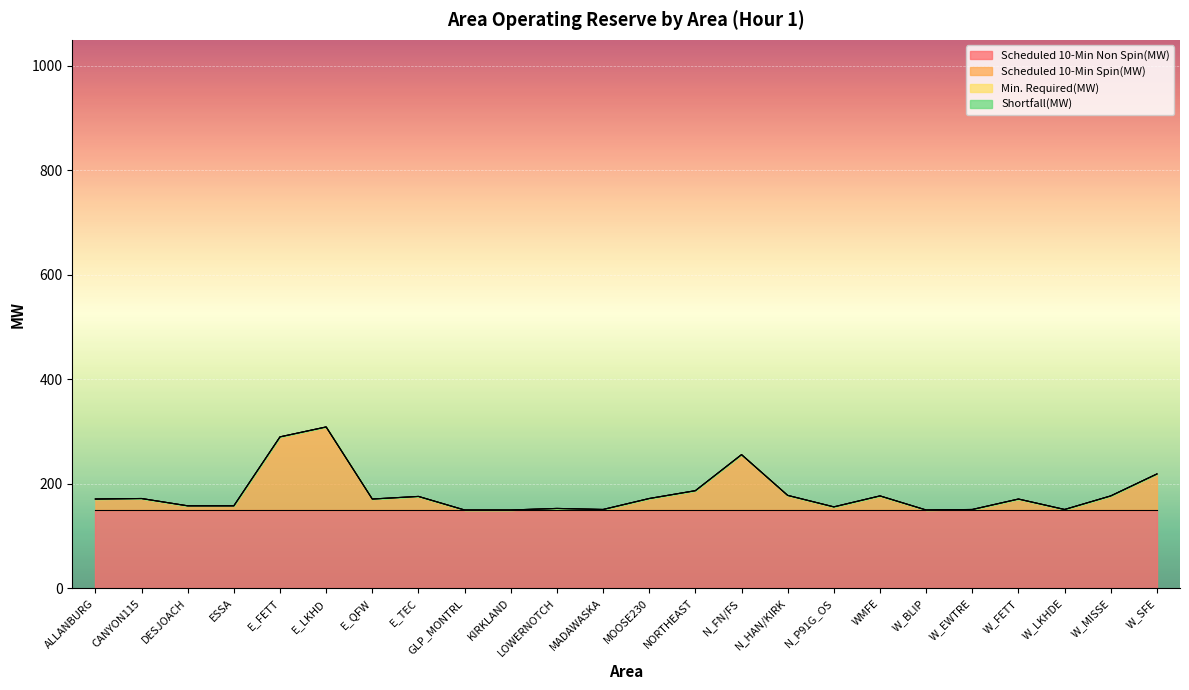

At how many categories does at least one series exceed 7?

24